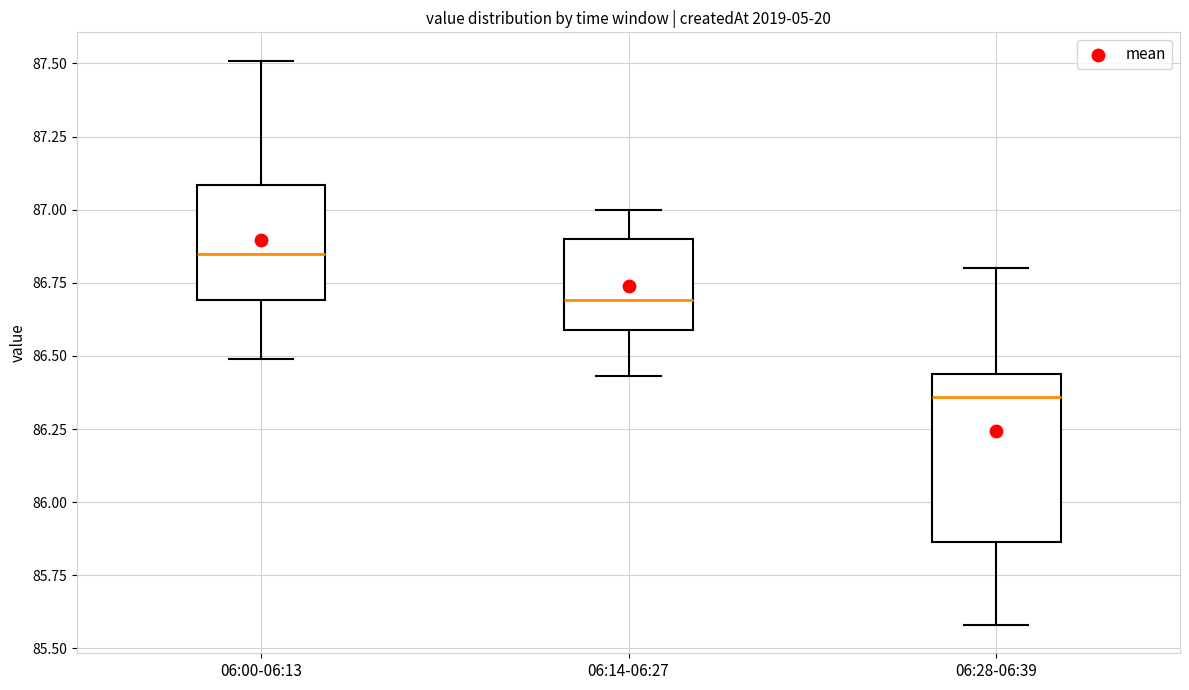

Reading left to right, read every box against the y-axis: the position of its median line, the range the box covers, and the ends of its whiskers. The values are not printed on the chart, so give them approximately, as read against the axis.

06:00-06:13: median 86.85, box 86.70 to 87.10, whiskers 86.50 to 87.50
06:14-06:27: median 86.70, box 86.60 to 86.90, whiskers 86.45 to 87.00
06:28-06:39: median 86.35, box 85.85 to 86.45, whiskers 85.60 to 86.80